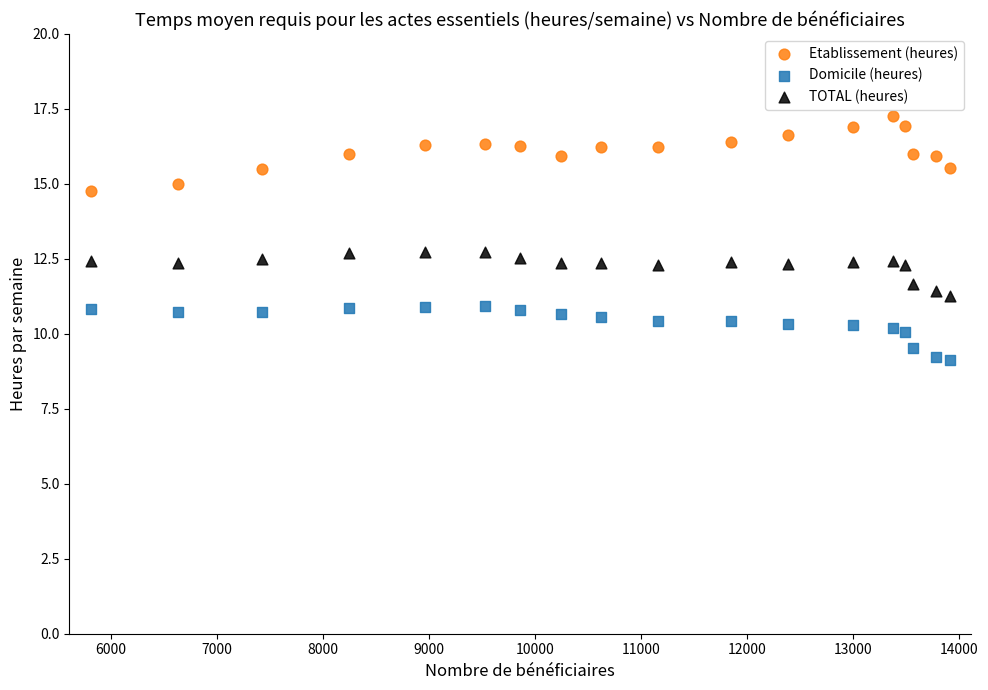

Across all data points, what is the range of Y values (max minus min)?

8.1